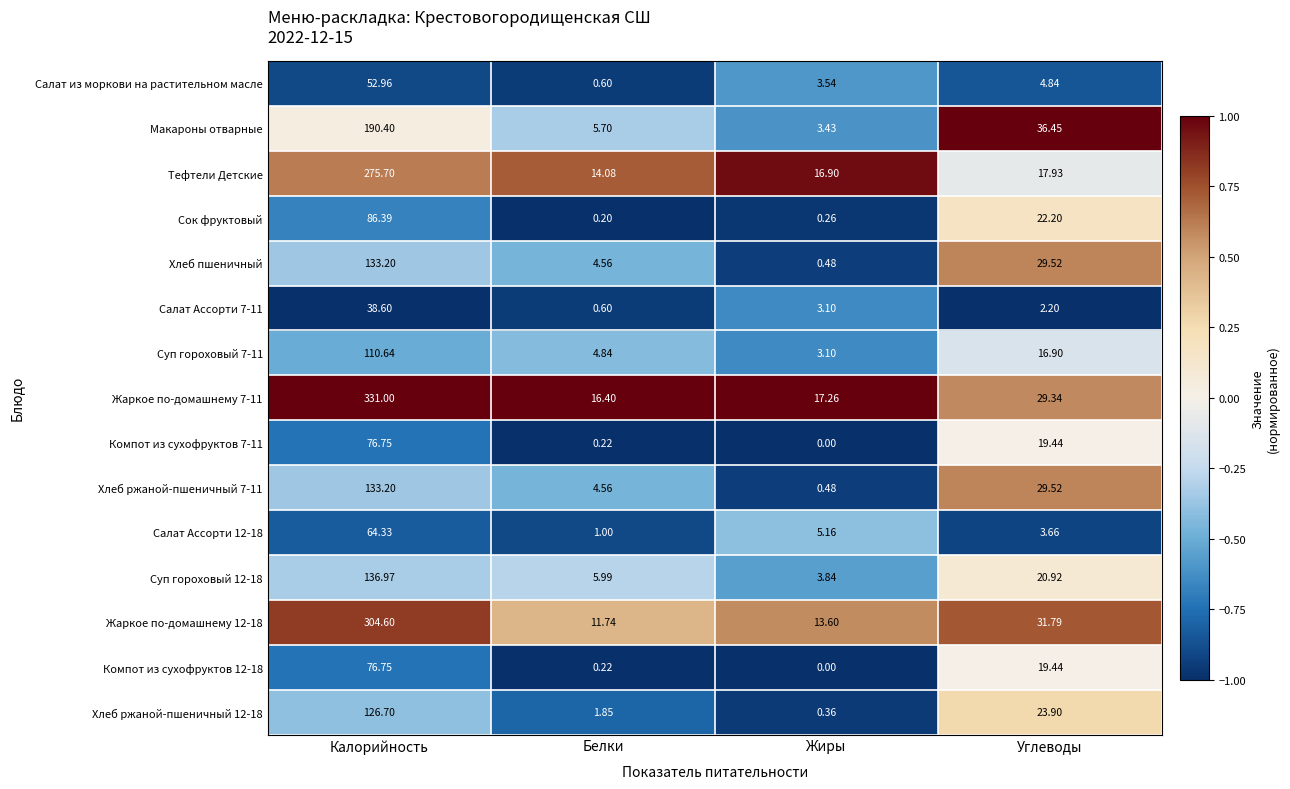

Where is Суп гороховый 12-18 nearest to the value 70?

Углеводы